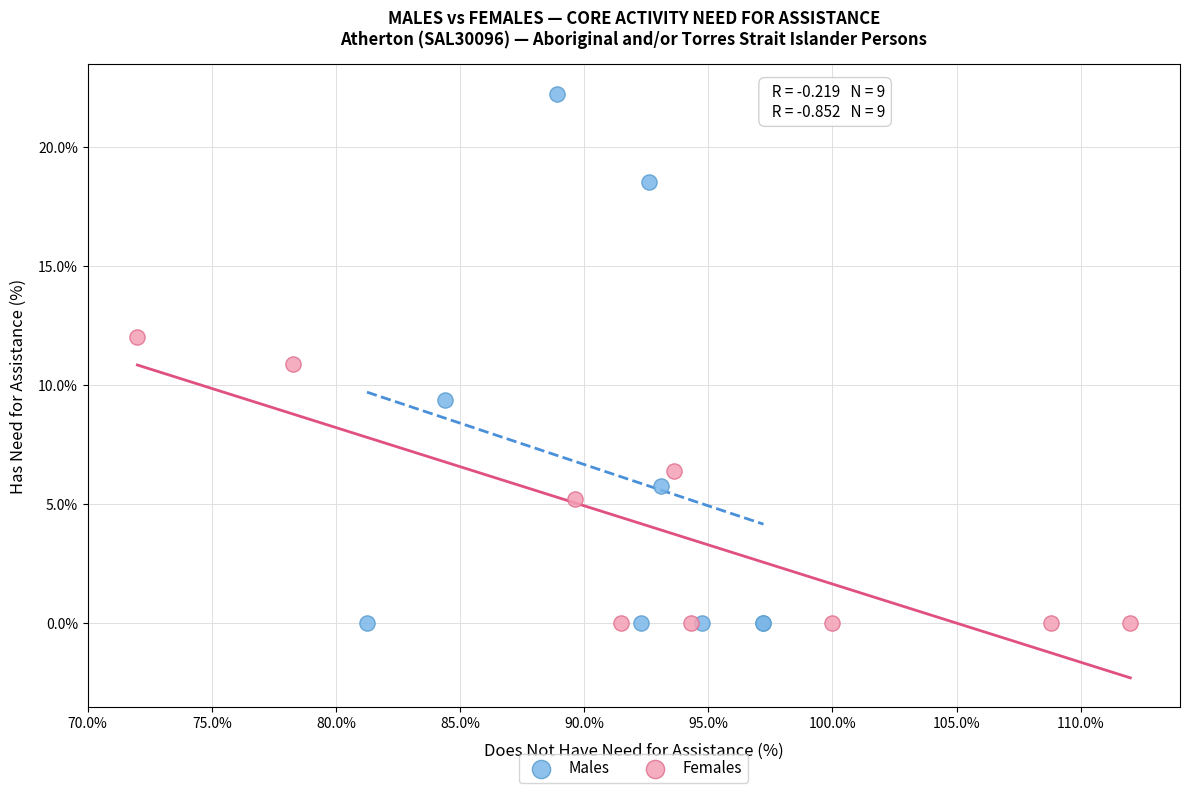

Which series contains the highest Y value?

Males